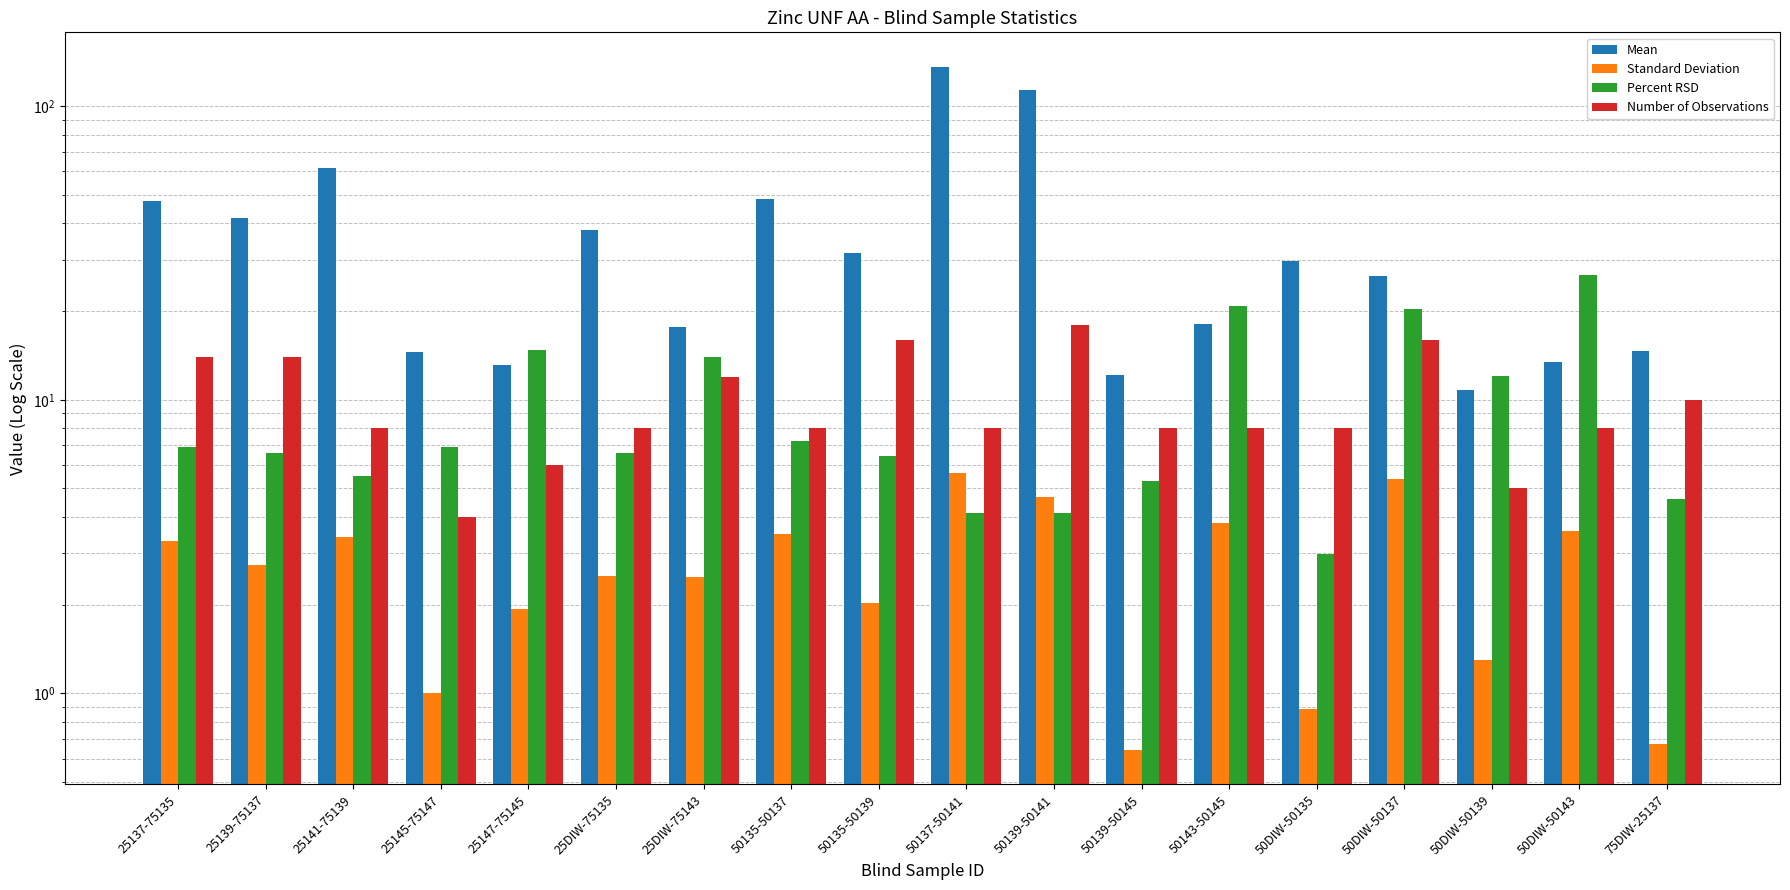

Which series has the largest total across all categories?

Mean